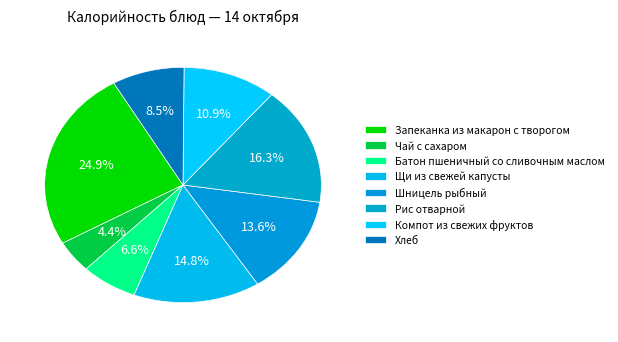

To the nearest percent, what portion does Шницель рыбный represent?

14%